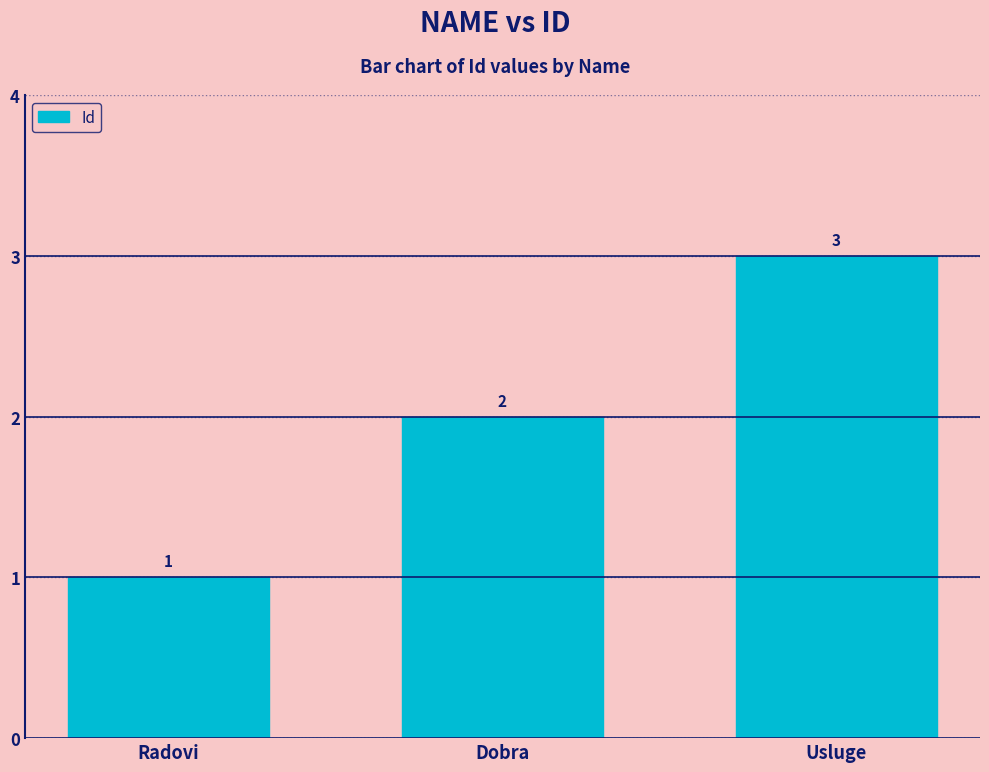

What is the change in value from Dobra to Usluge?

+1